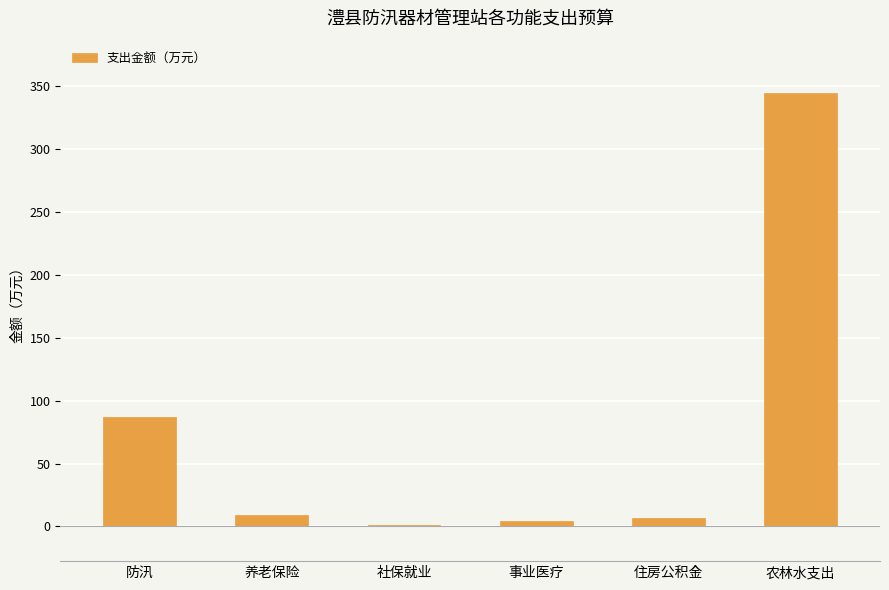

What is the greatest value displayed?

345.0